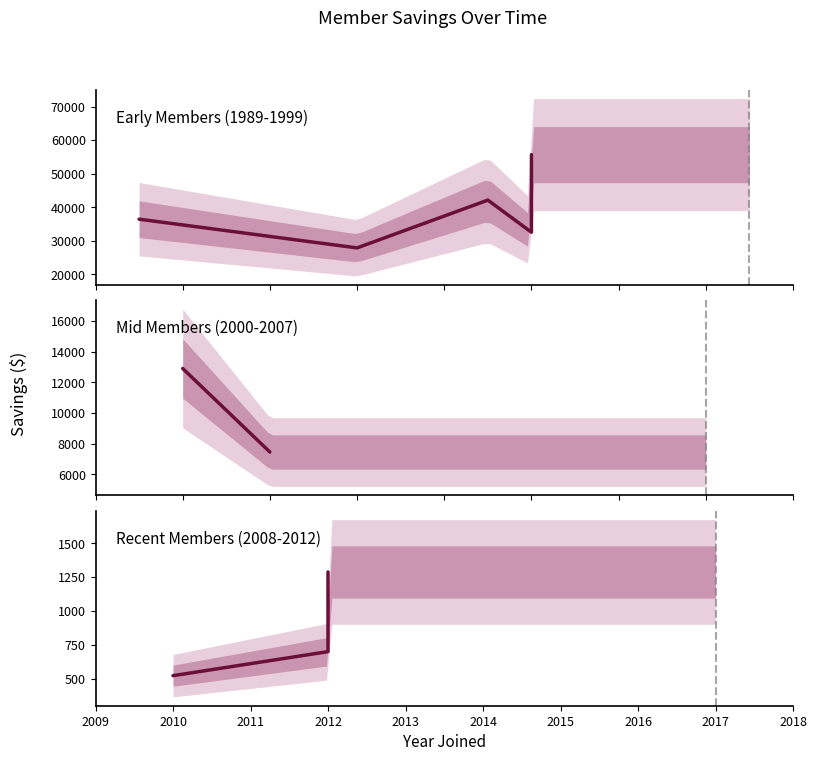

True or false: there are more than 2 points higher than both neighbors.

False